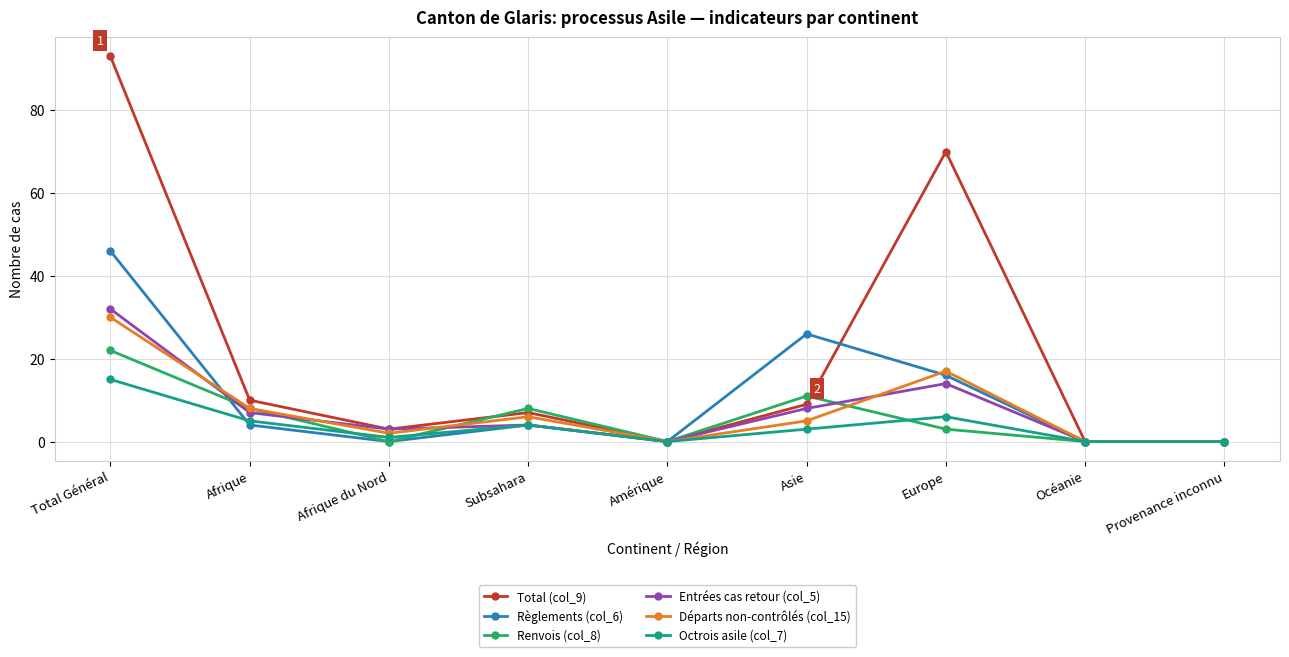

What is the label of the 9th point from the right?

Total Général